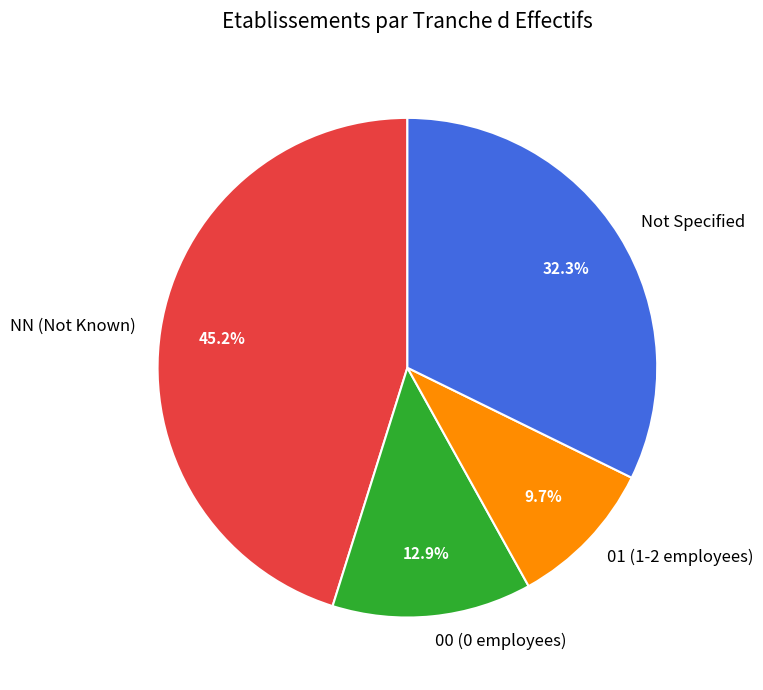

Which category has the smallest portion of the pie?

01 (1-2 employees)